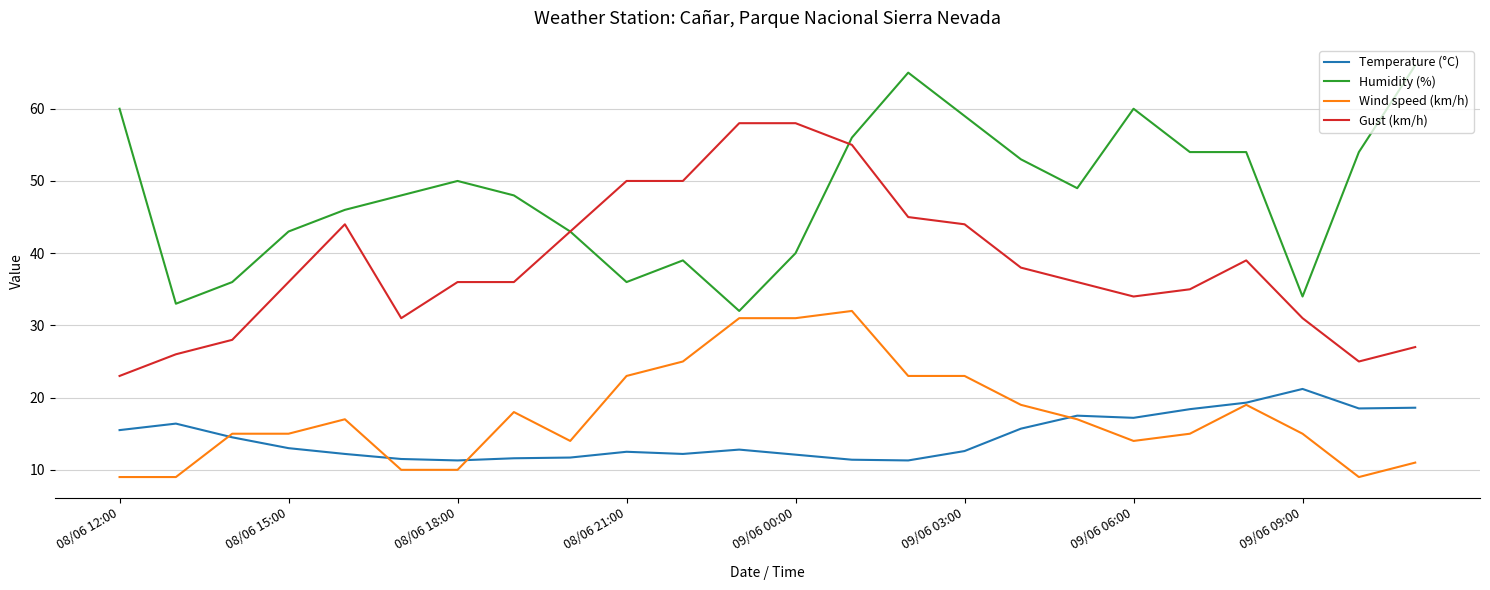

Which series has the largest total across all categories?

Humidity (%)